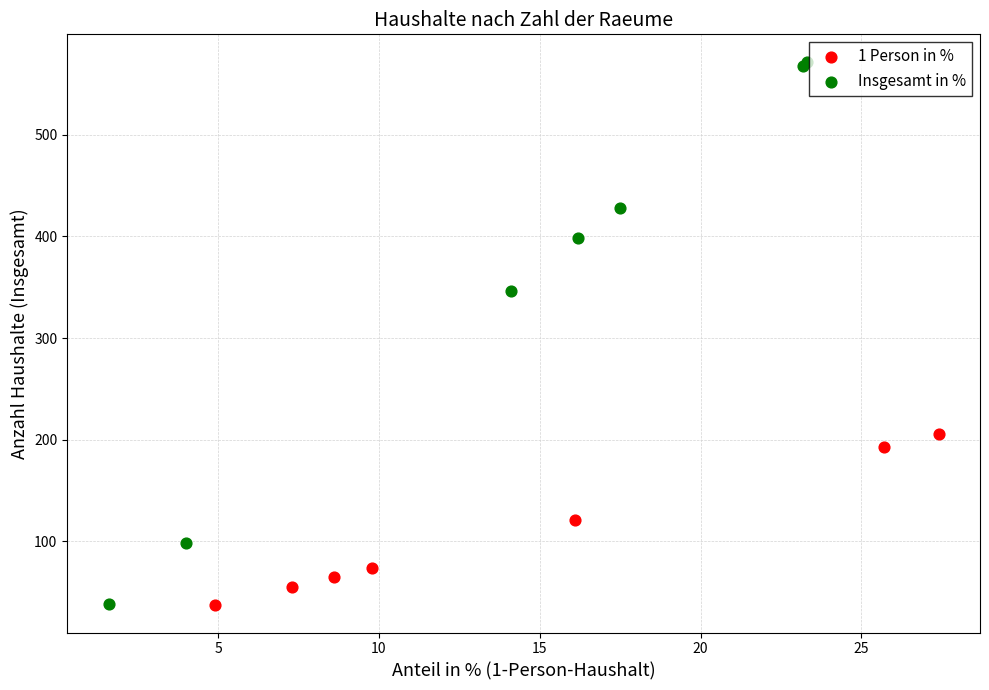

What are all the series names shown in the legend?

1 Person in %, Insgesamt in %